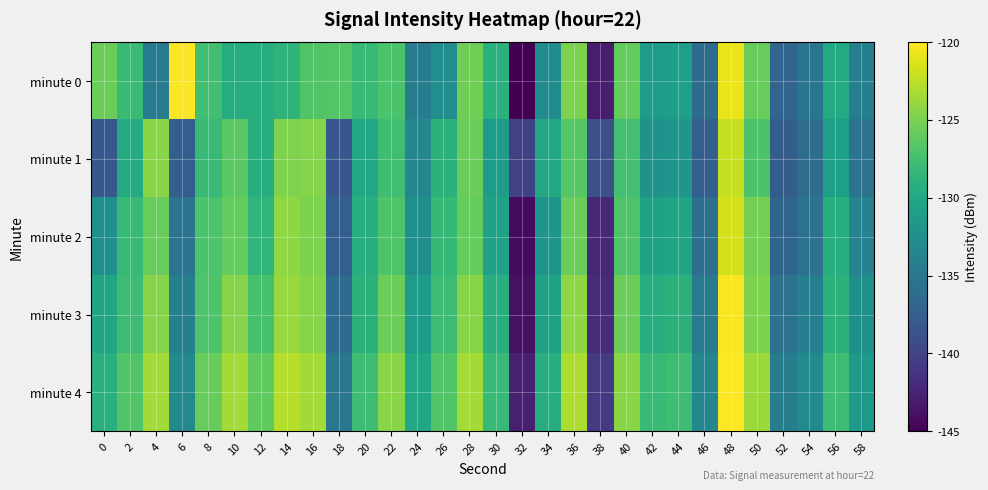

How many distinct data groups are displayed?

5